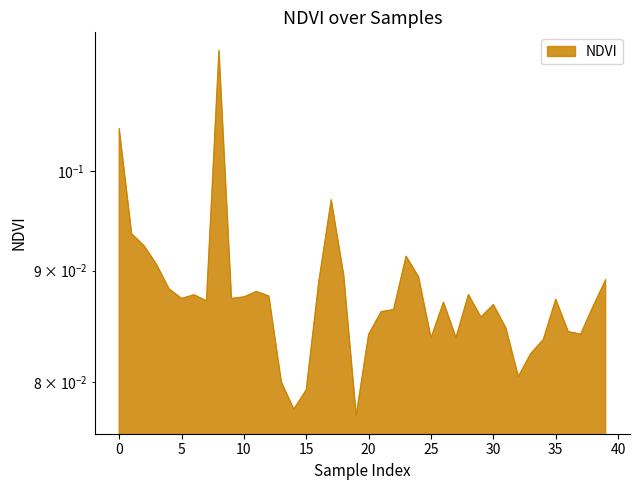

What is the label of the 37th point from the left?

36